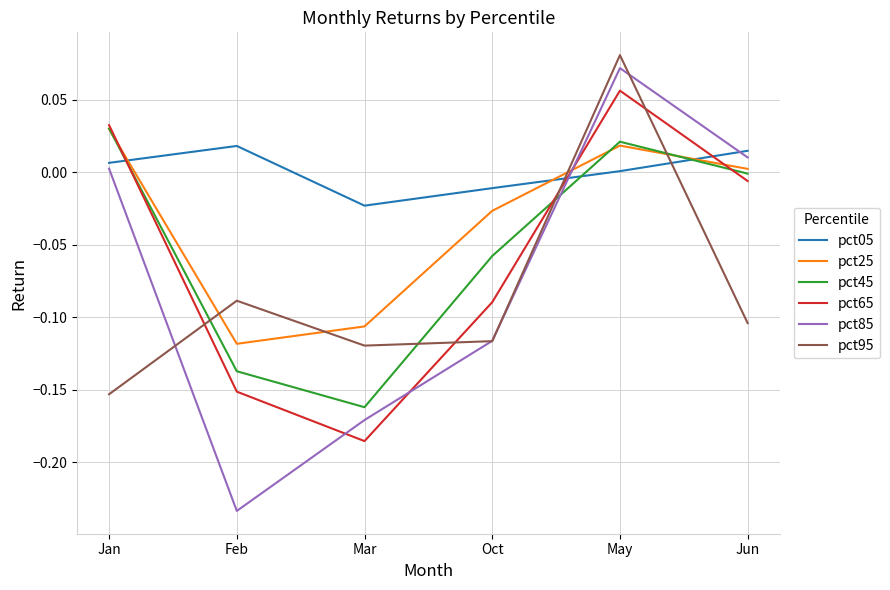

Rank the categories by pct95 value from lowest to highest.

Jan, Mar, Oct, Jun, Feb, May